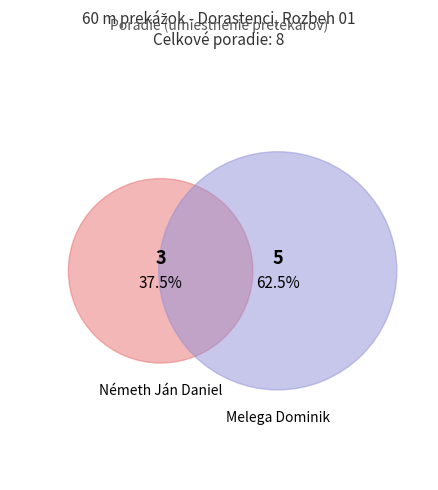

Rank the categories by value from highest to lowest.

Melega Dominik, Németh Ján Daniel